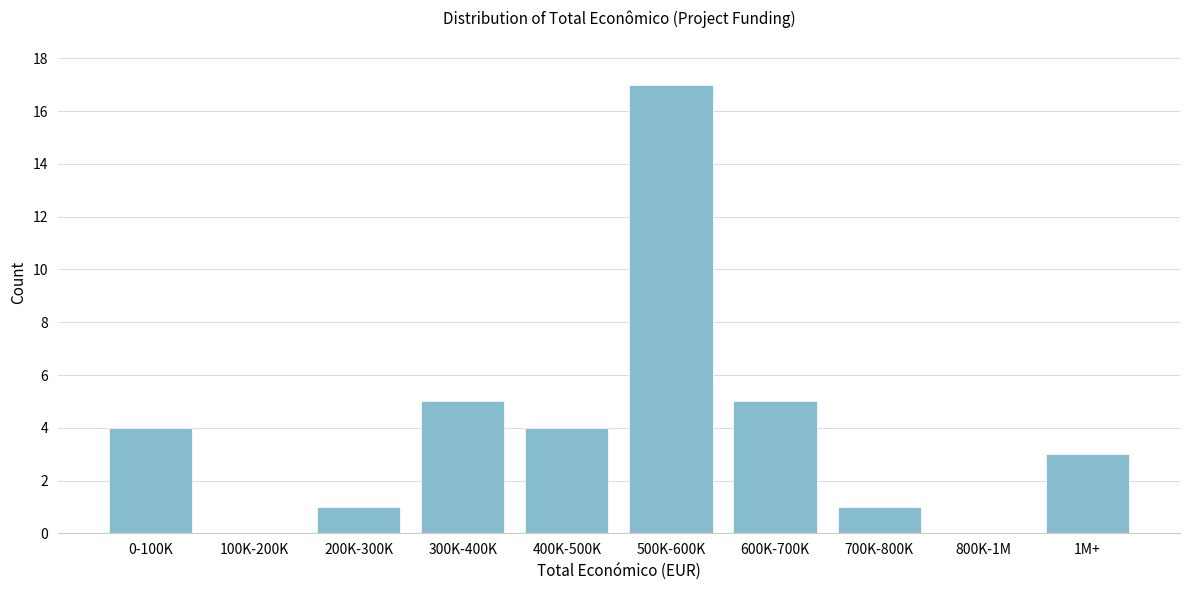

Reading left to right, what are all the values shown in this chart?

0-100K=4	100K-200K=0	200K-300K=1	300K-400K=5	400K-500K=4	500K-600K=17	600K-700K=5	700K-800K=1	800K-1M=0	1M+=3